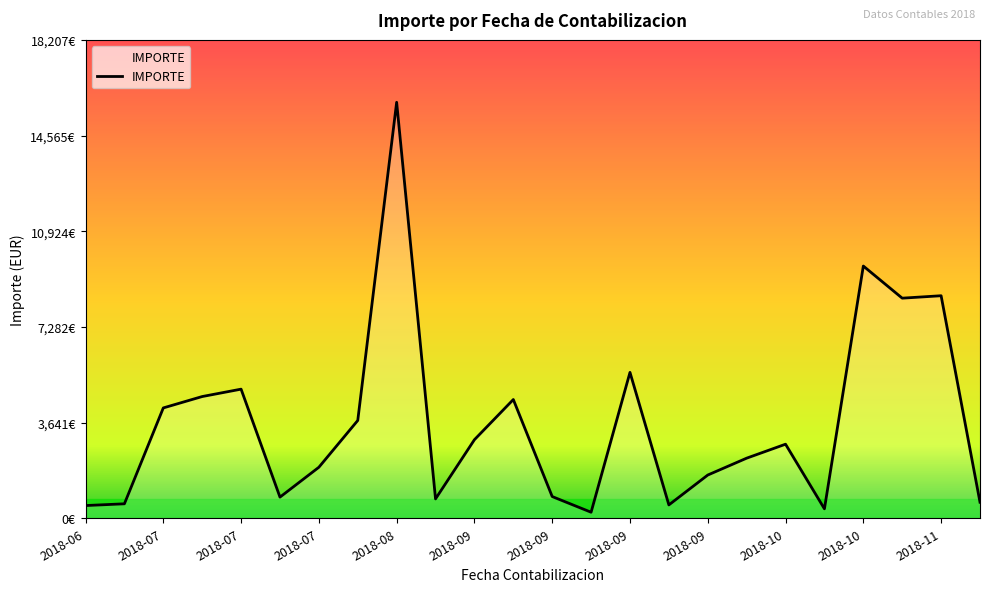

Where is the first local maximum?

2018-07-11